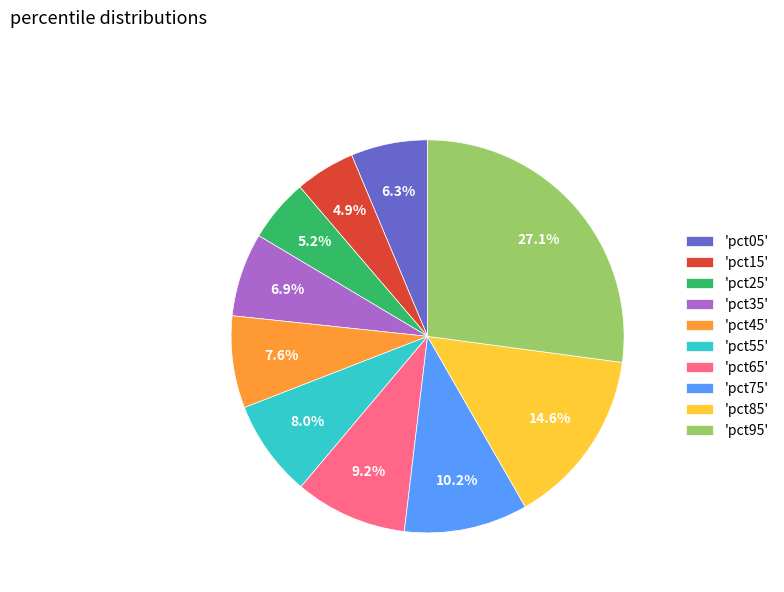

Between 'pct35' and 'pct25', which is larger?

'pct35'